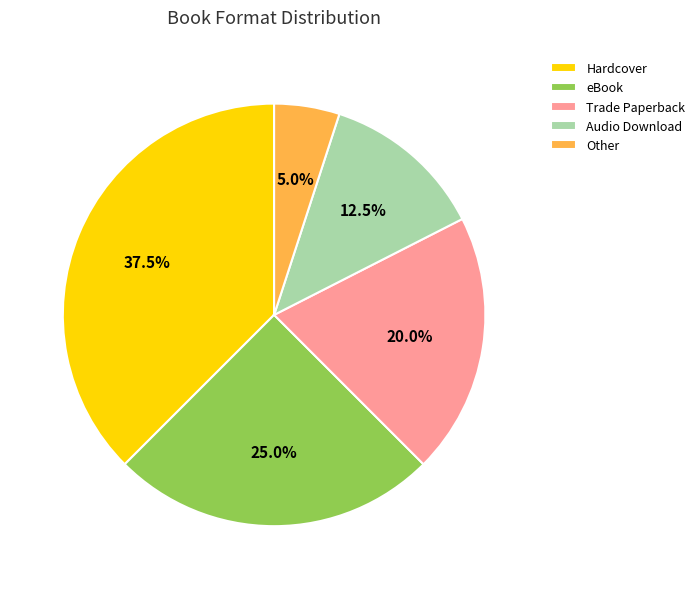

Combined, do Trade Paperback and Hardcover account for over 50%?

Yes